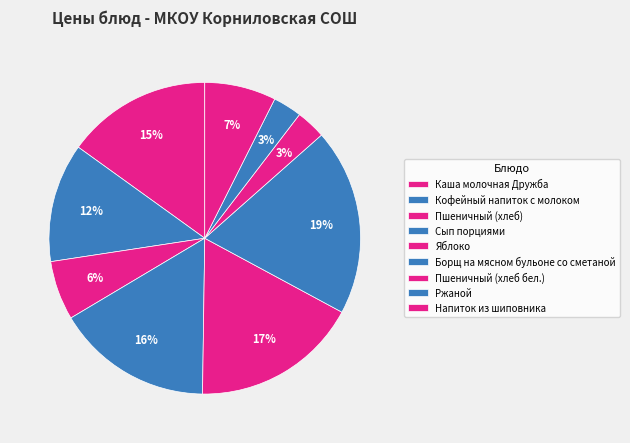

What portion of the pie excludes Кофейный напиток с молоком?

87.7%